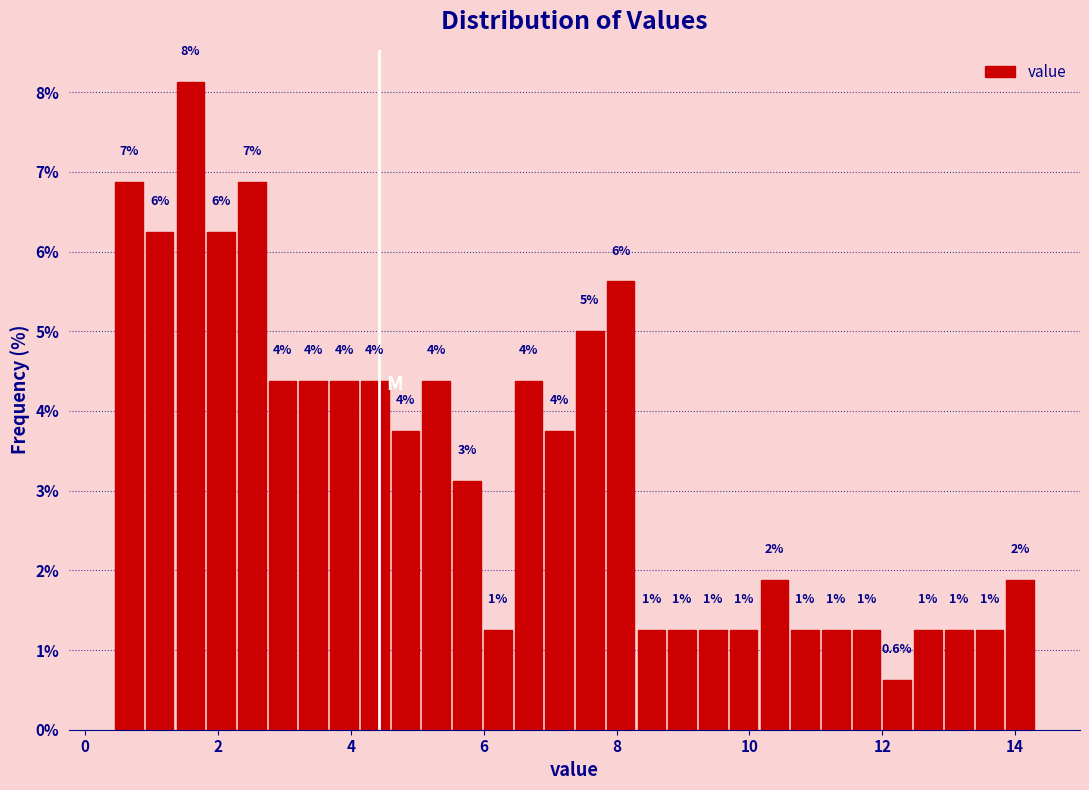

Read against the x-axis, roughly where is the centre of the tallest bar?

1.6